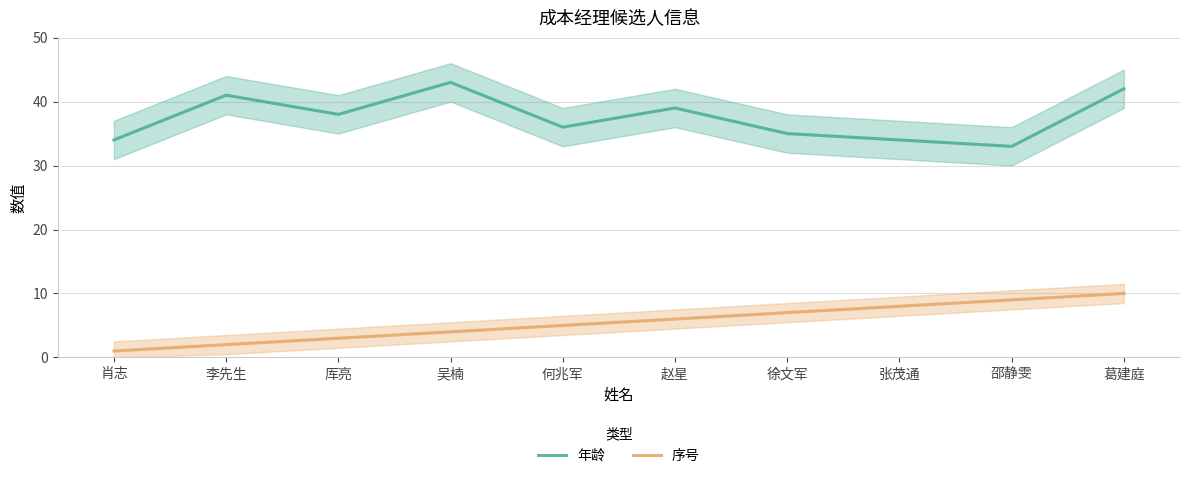

Is it true that 序号 equals 5 at 张茂通?

False